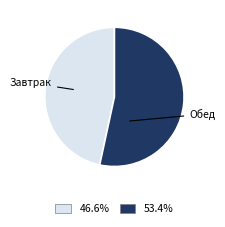

Does any single category account for the majority?

Yes